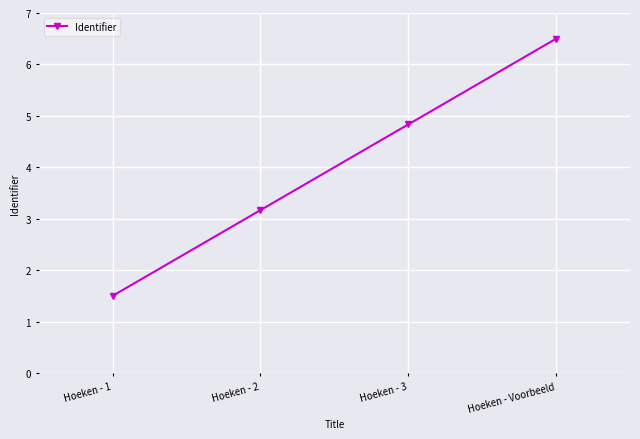

How many categories are shown in the chart?

4